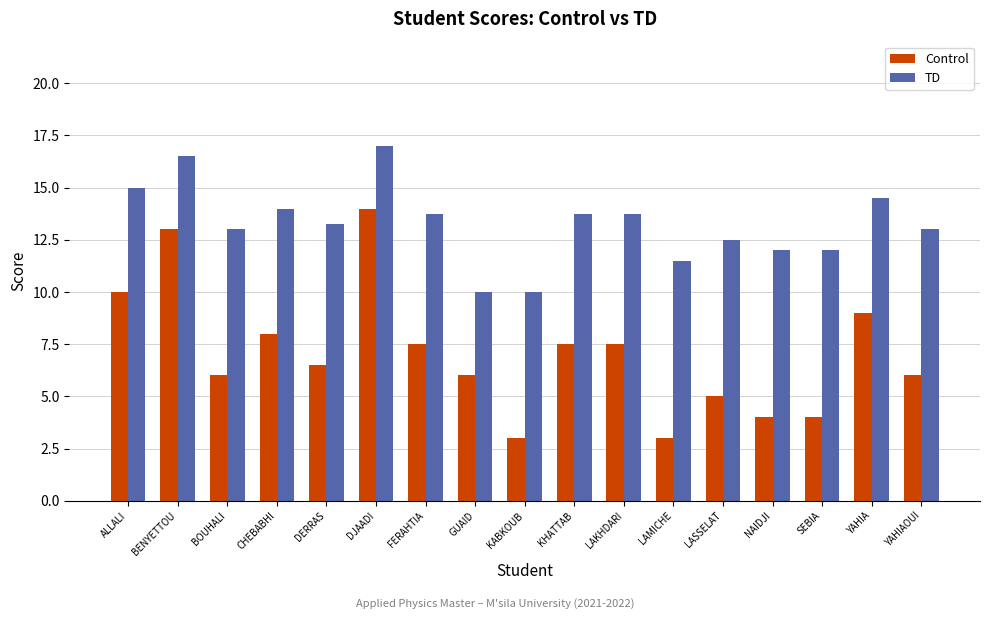

What is the difference between the highest and lowest values at BENYETTOU?

3.5